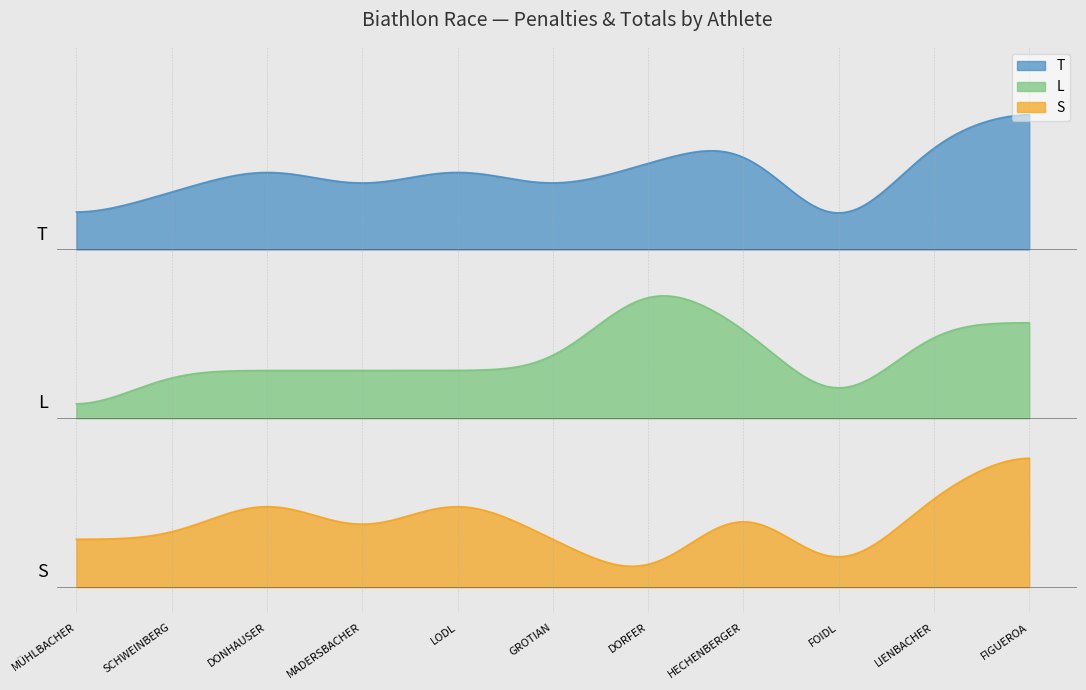

How many T values are between 2 and 4?

8